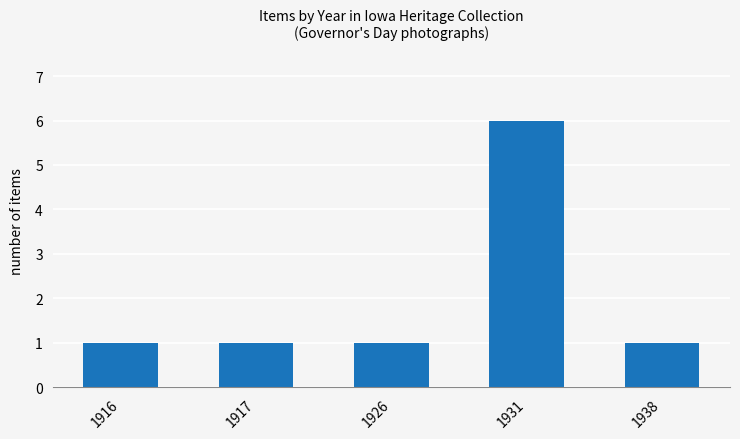

What is the average value?

2